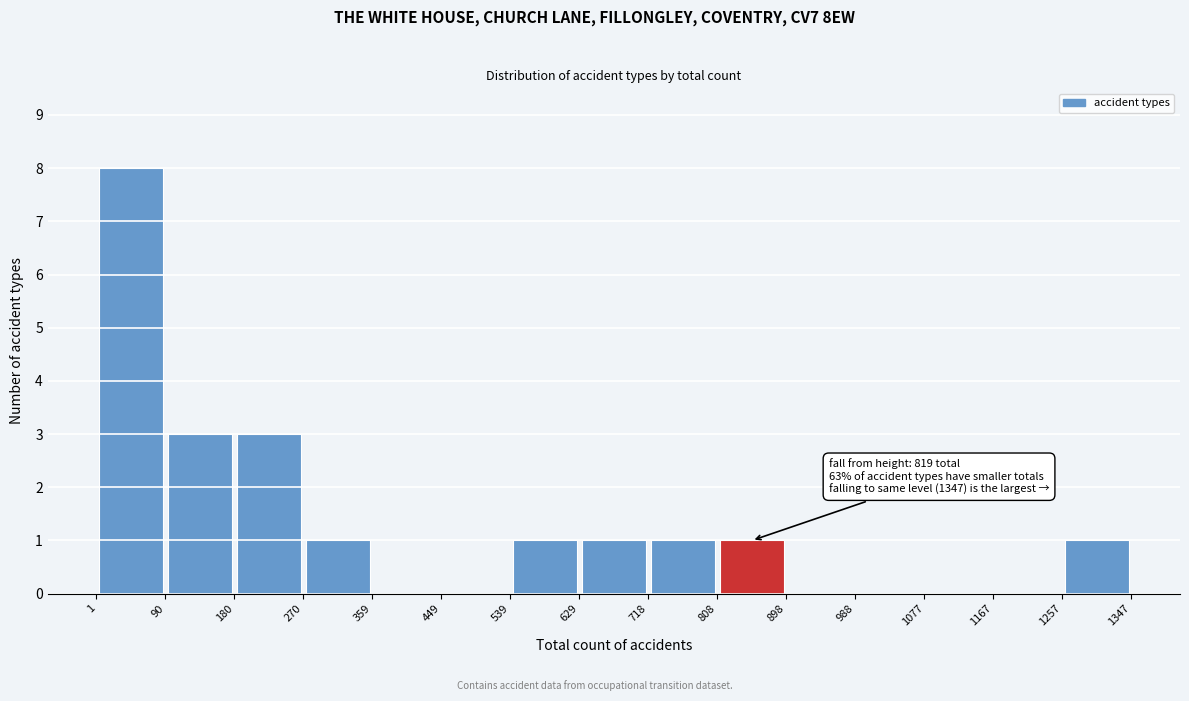

Which range on the x-axis has the tallest bar?

1 to 90